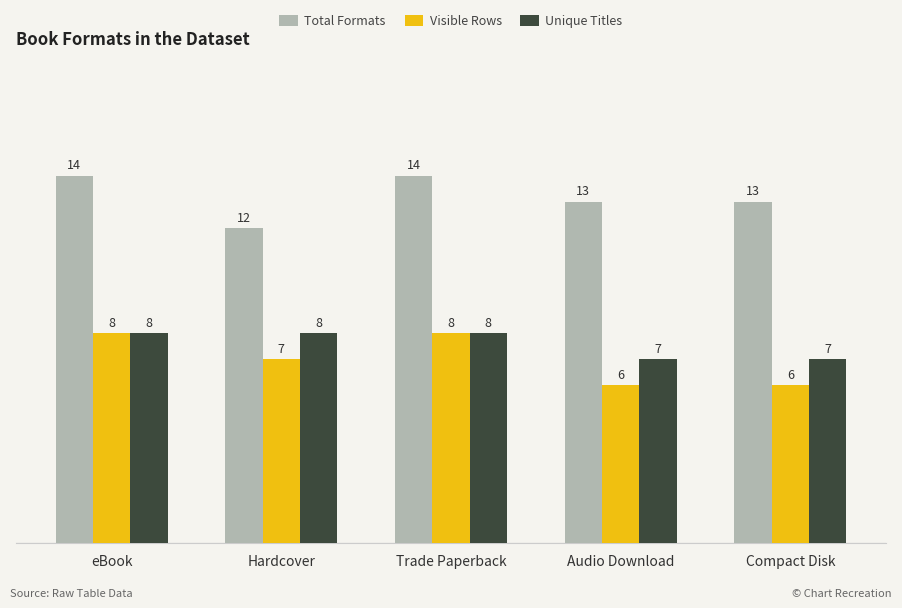

What are all the series names shown in the legend?

Total Formats, Visible Rows, Unique Titles